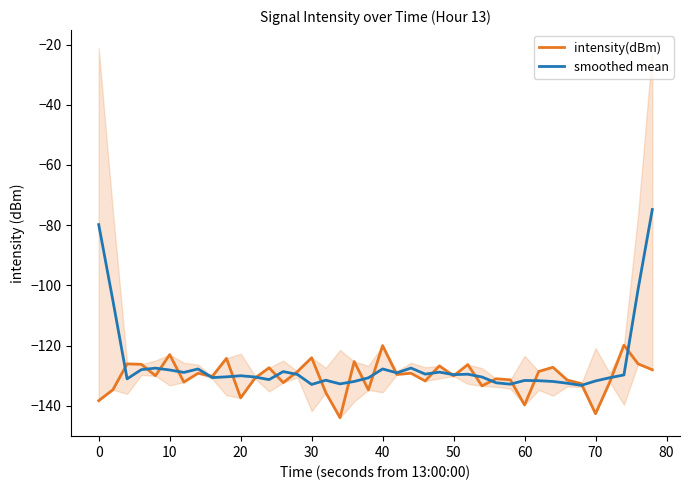

Count the number of data series in this chart.

2